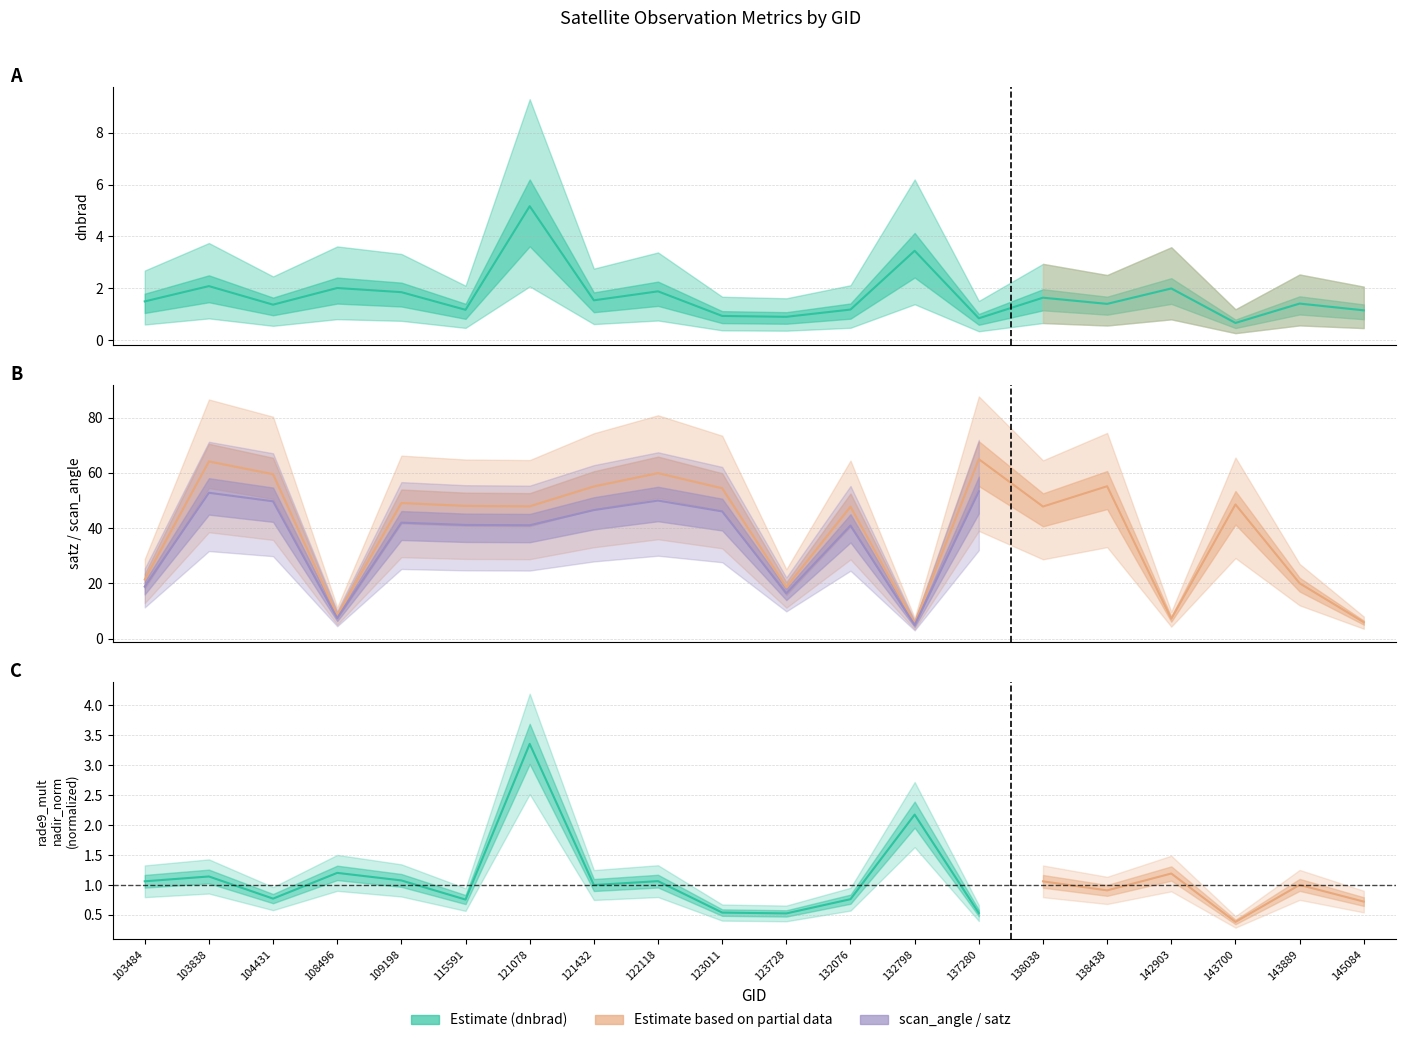

What is the sum of all dnbrad values?

34.0